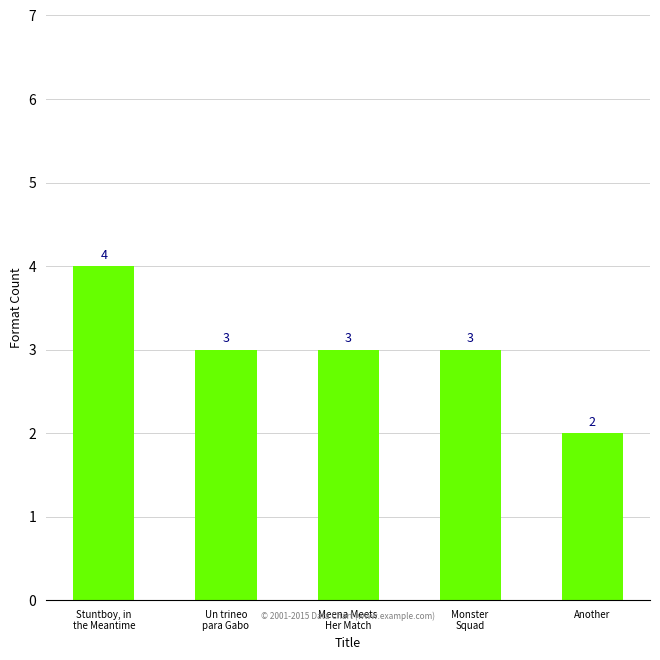

What is the difference between the maximum and minimum values?

2